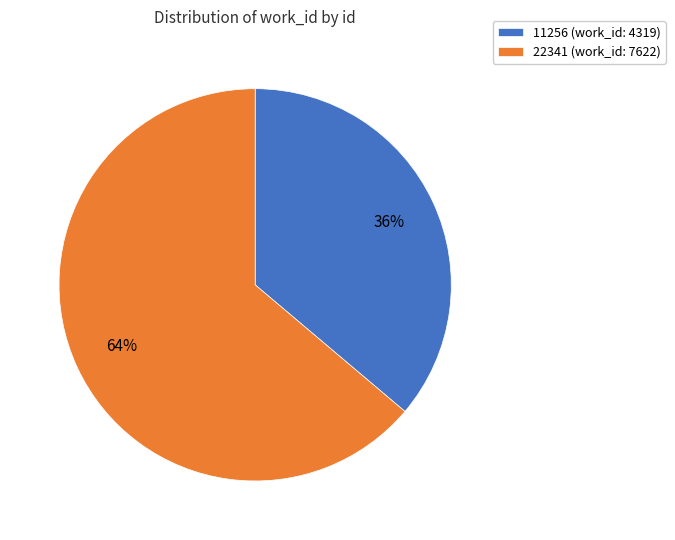

Is the sum of 11256 (work_id: 4319) and 22341 (work_id: 7622) greater than half?

Yes